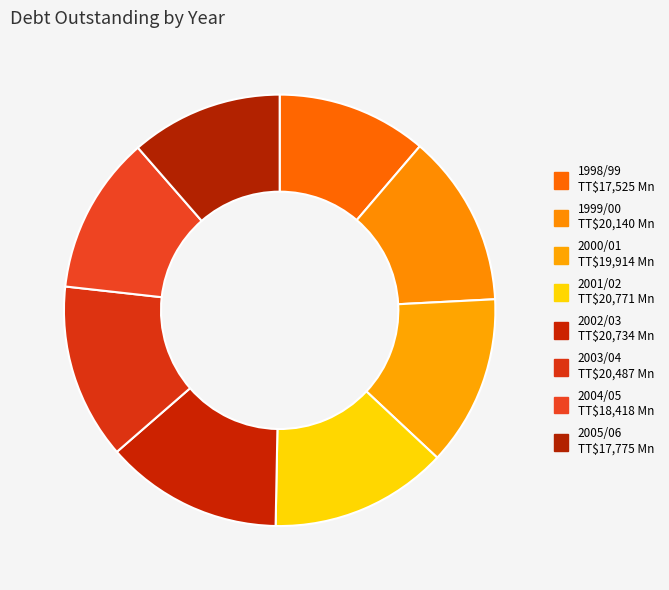

True or false: 1998/99 accounts for 2% of the total.

False